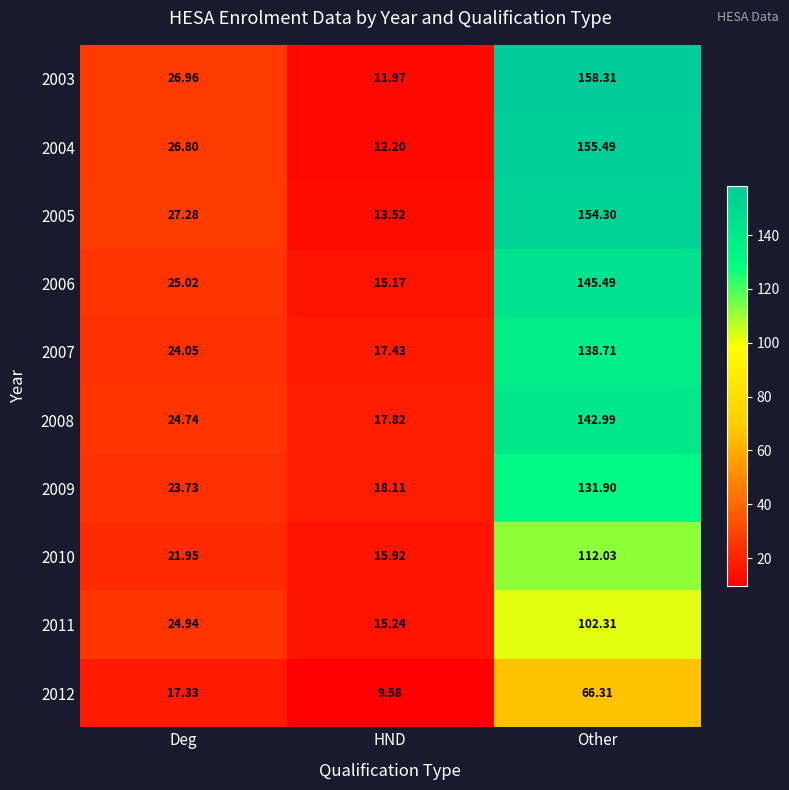

At which category does the chart reach its minimum across all series?

HND